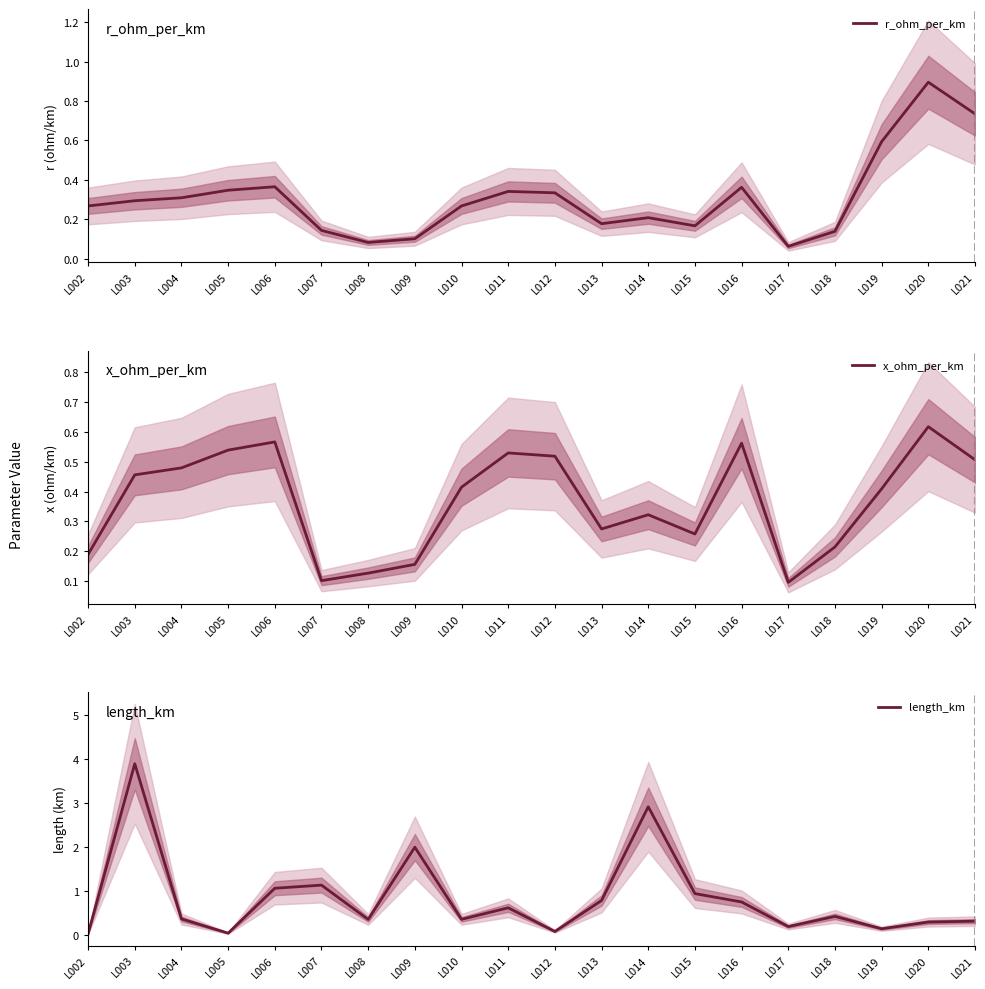

What is the value of the r_ohm_per_km point at the 14th from the left?

0.2